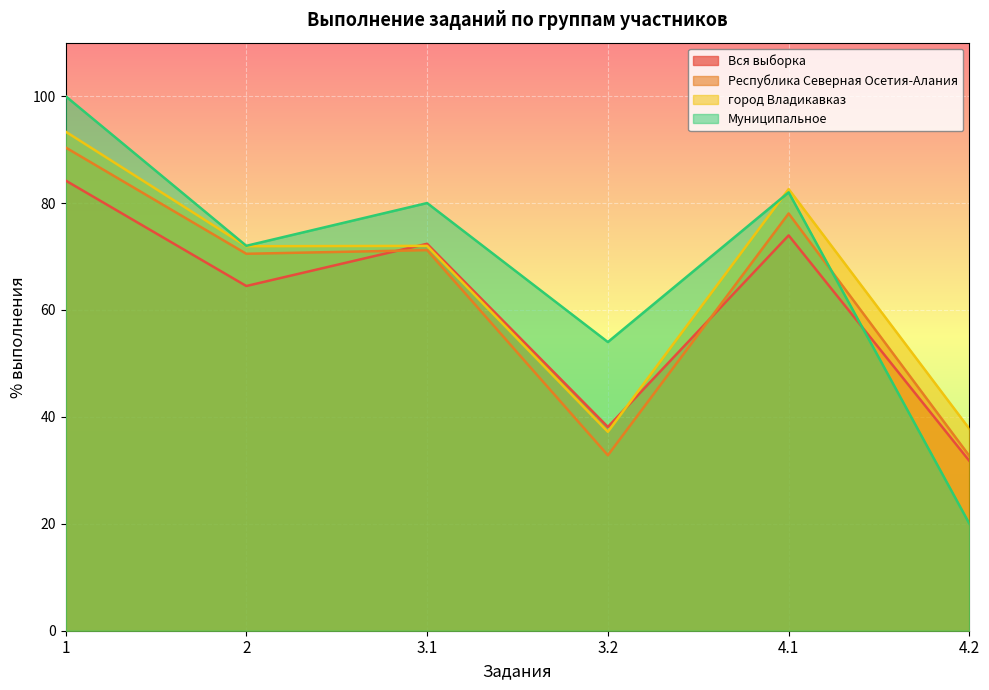

At which category is the sum across all series the highest?

1